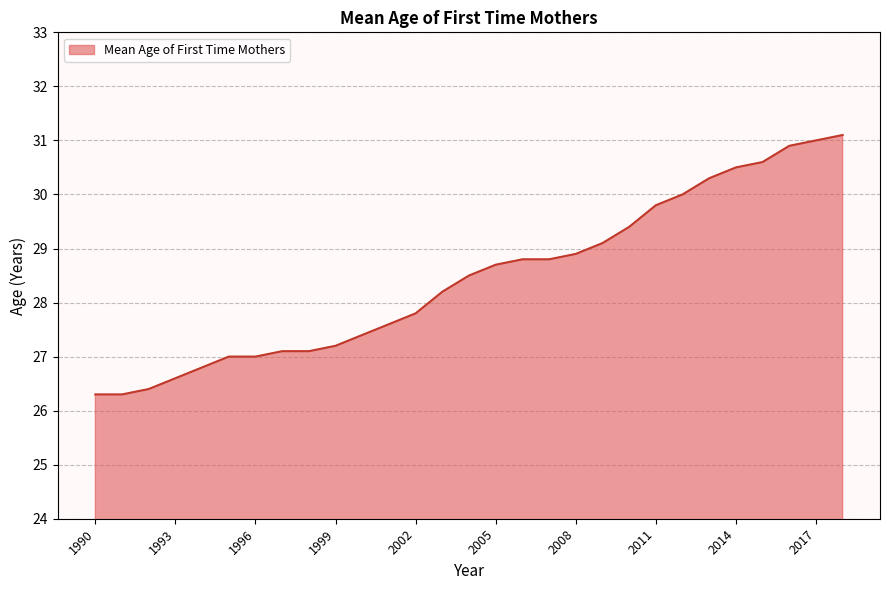

Does the chart display data point markers on the line(s)?

No